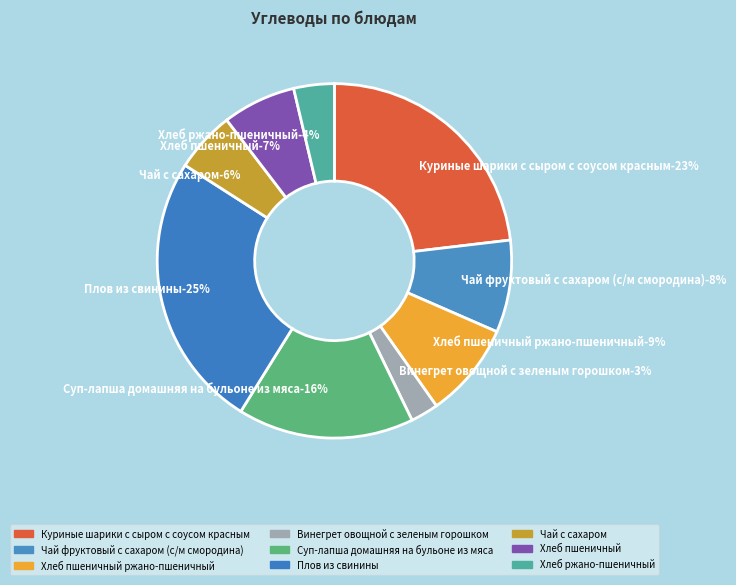

Combined, what portion of the pie is Винегрет овощной с зеленым горошком and Хлеб пшеничный?

9.2%